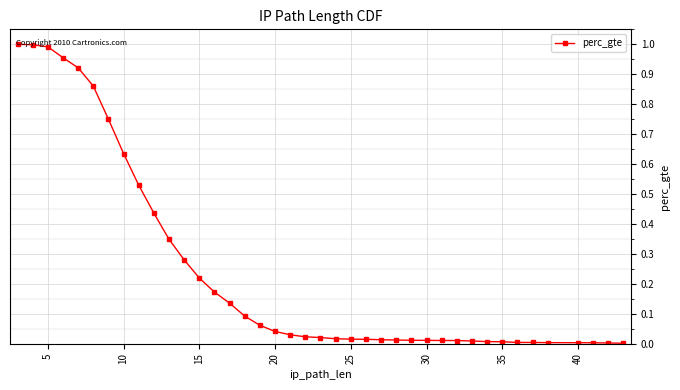

What is the sum of all values?

9.7